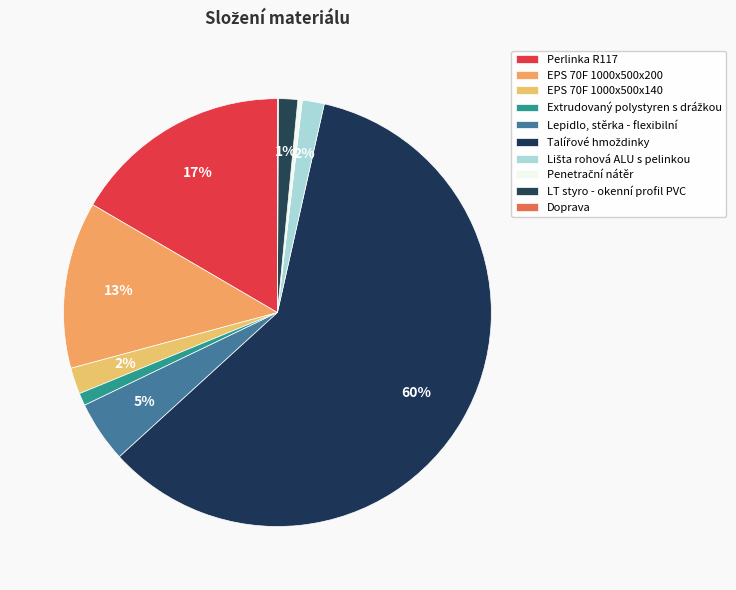

The Perlinka R117 slice represents 17% of the pie. True or false?

True